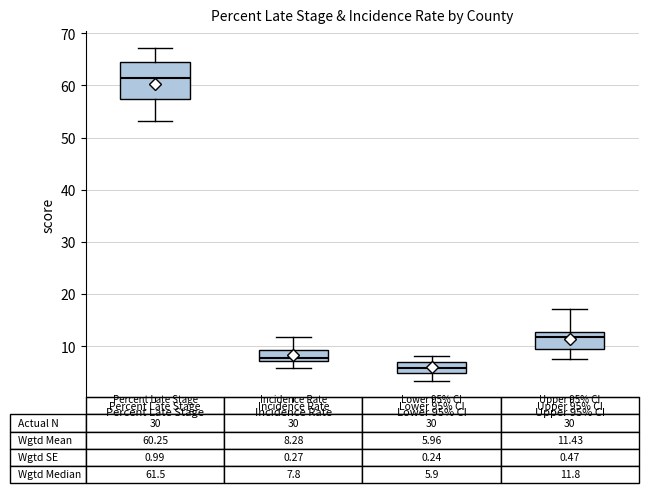

Which box has the highest median line?

Percent Late Stage